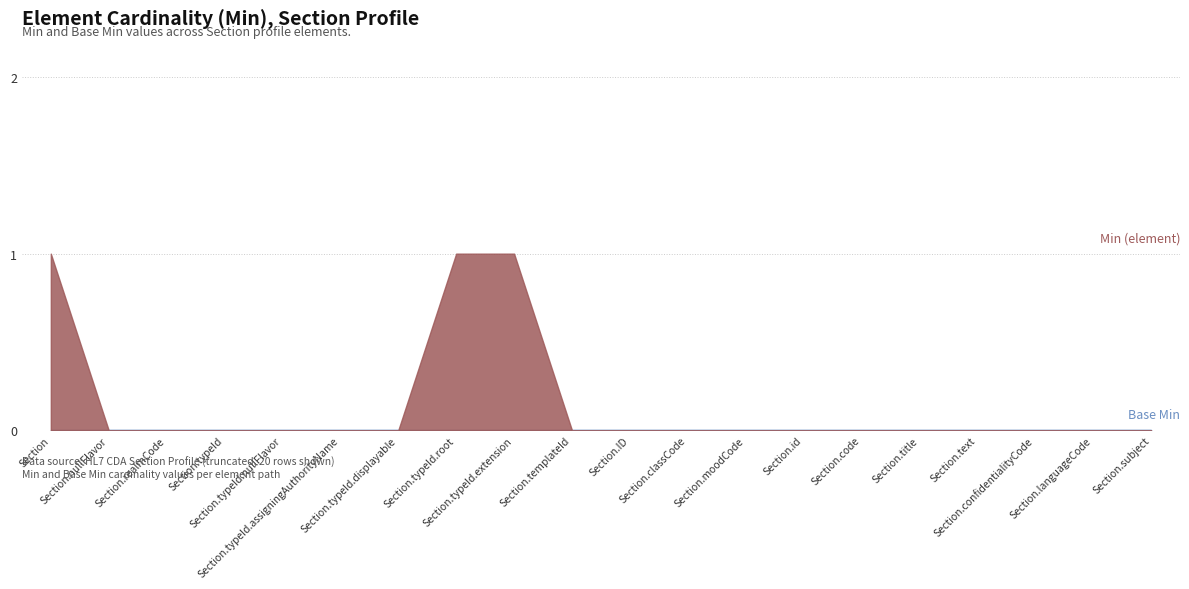

True or false: Min (element) has more than 0 interior local peaks.

False